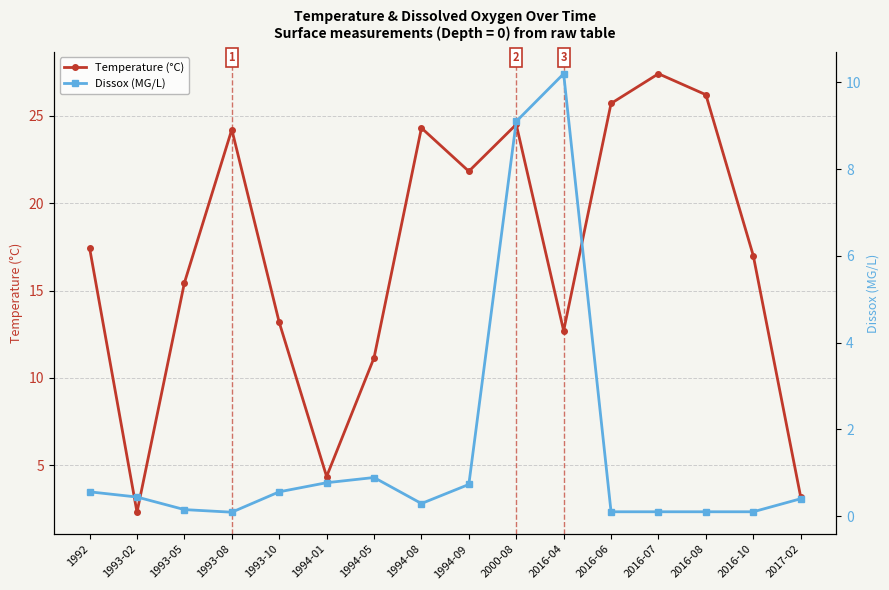

What is the total value across all series at 2016-08?

26.3